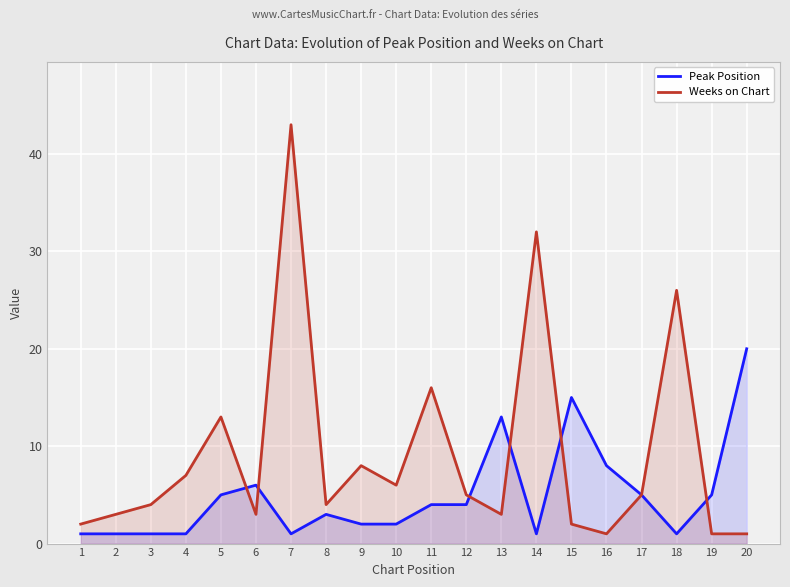

What is the value of the Weeks on Chart point at the 3rd from the left?

4